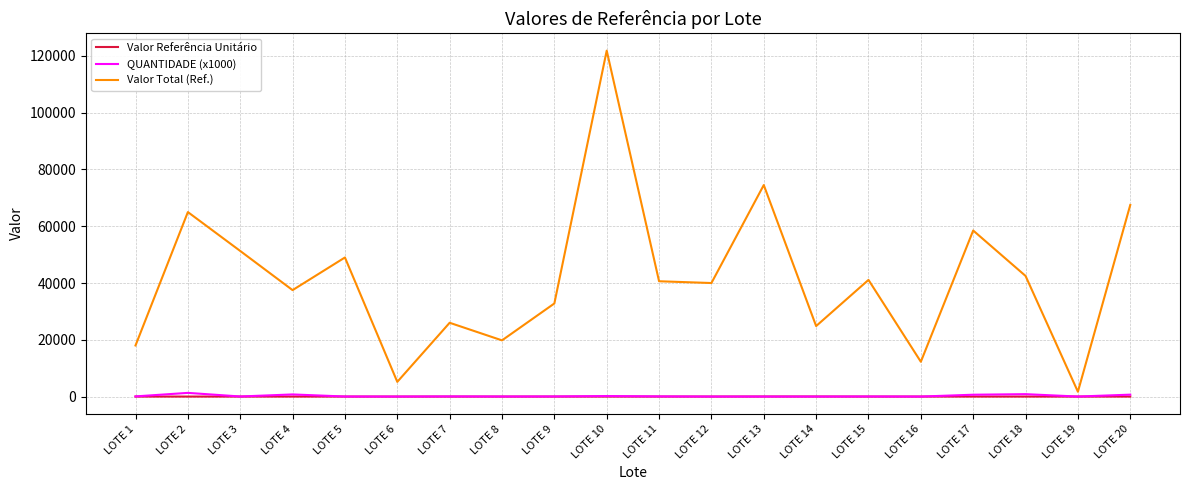

What is the difference between the maximum and minimum values in the Valor Total (Ref.) series?

120175.0